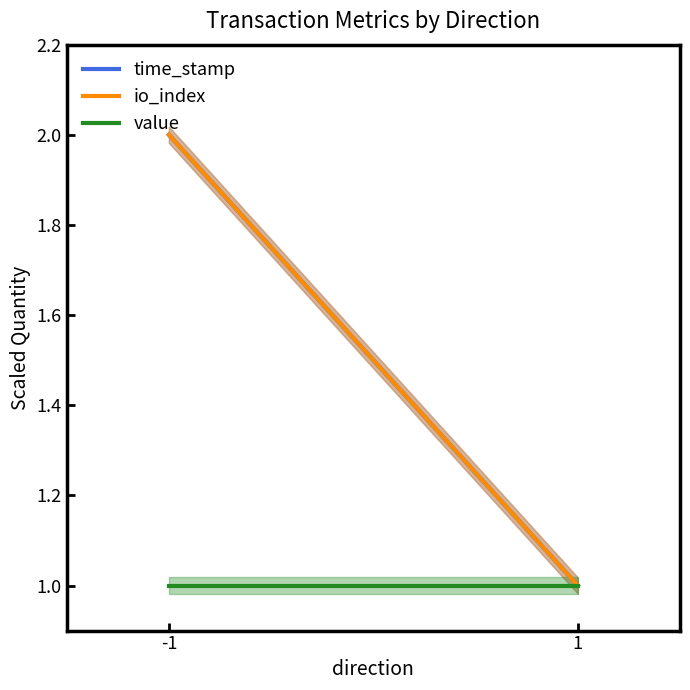

What is the average value of the io_index series?

2